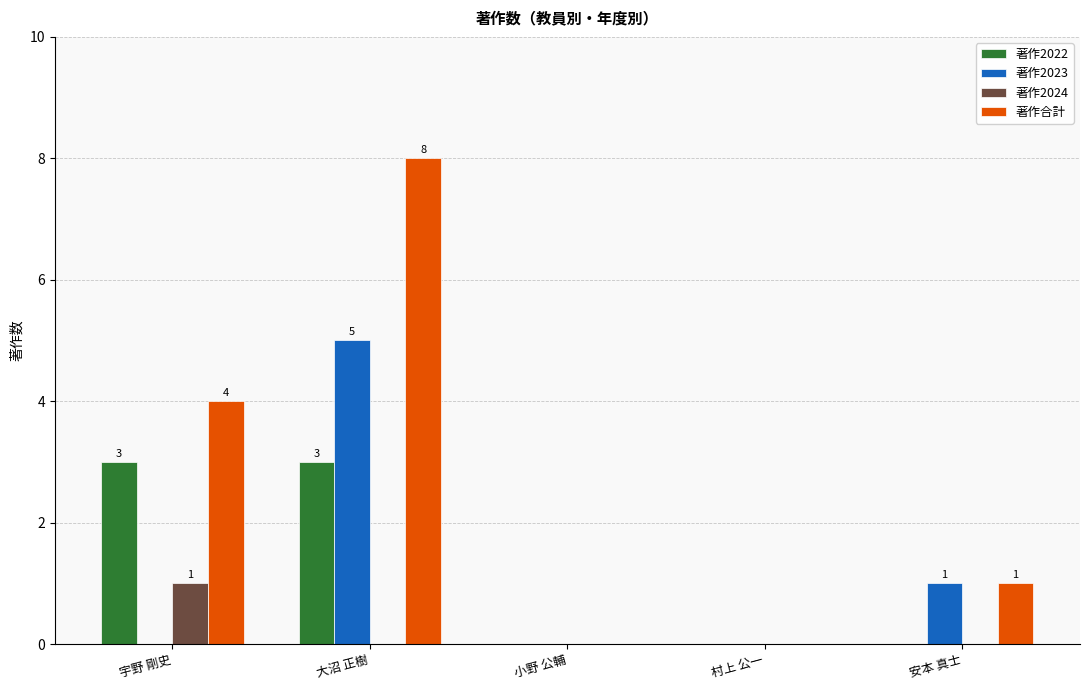

At which category is the sum across all series the highest?

大沼 正樹